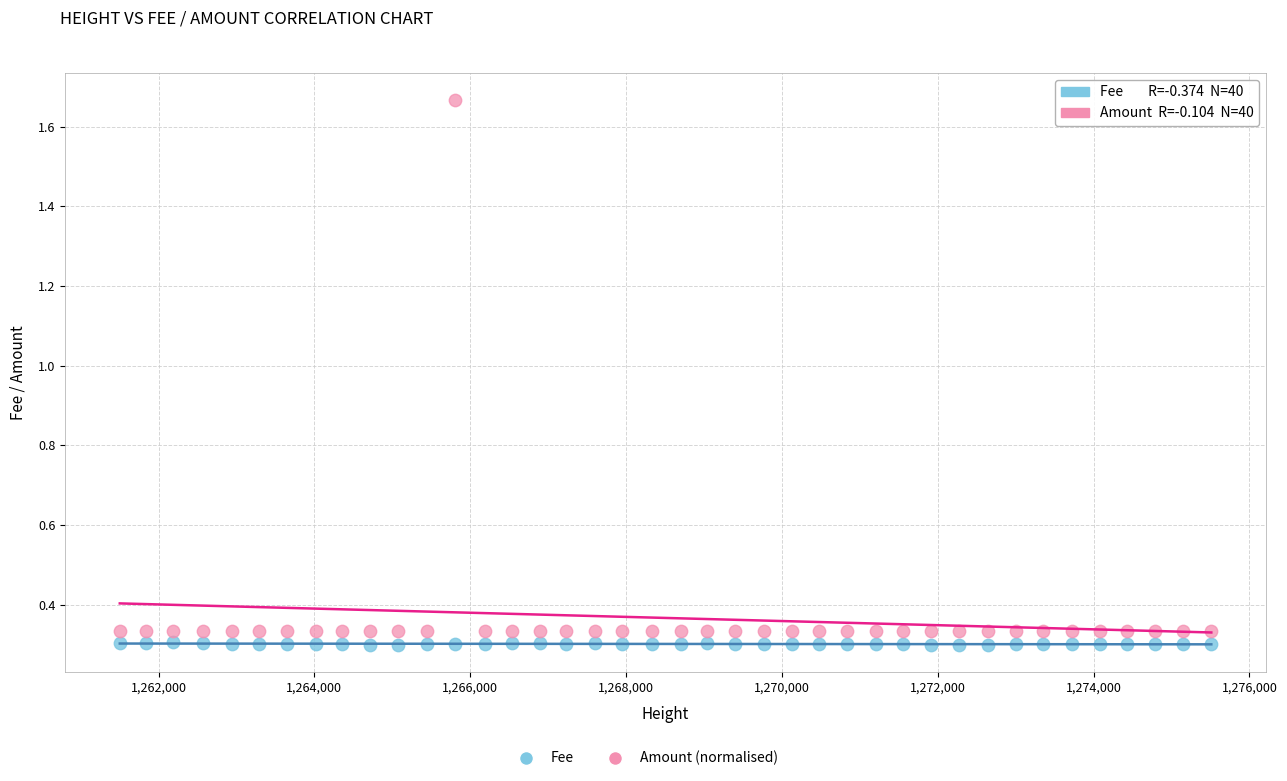

Which series has the largest Y range (max minus min)?

Amount (normalised)